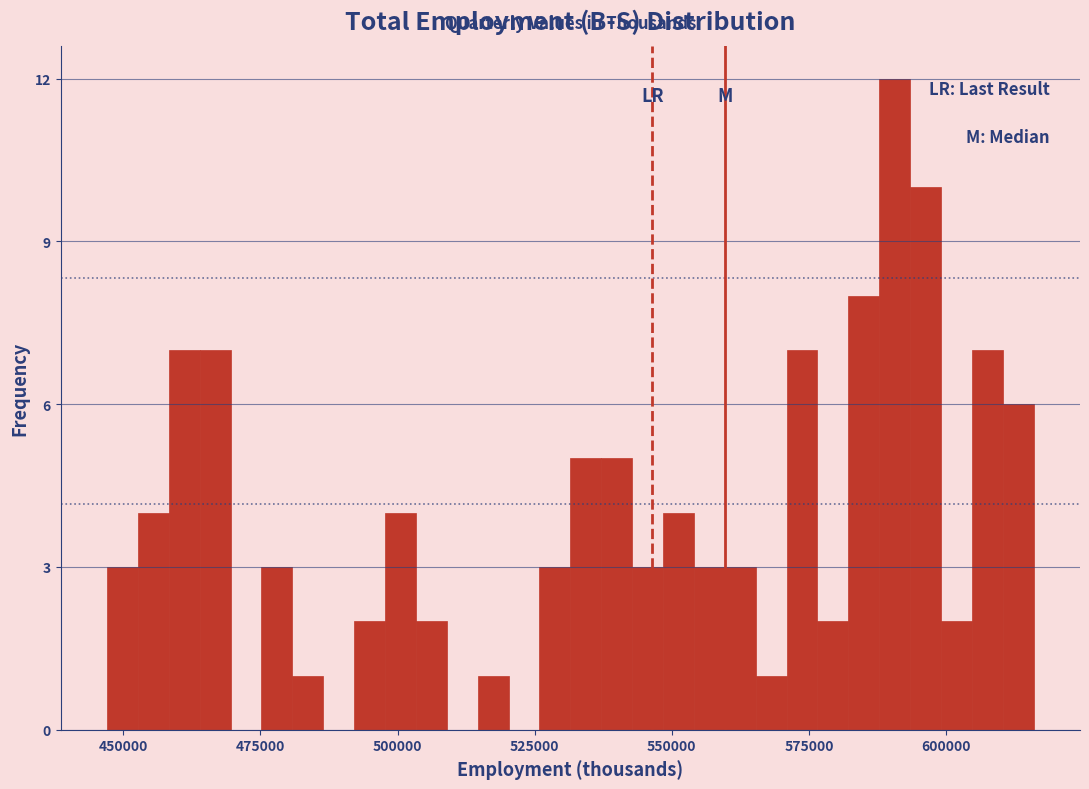

Around what value on the x-axis is the tallest bar? Give the approximate position of its centre, as read against the axis.

590000